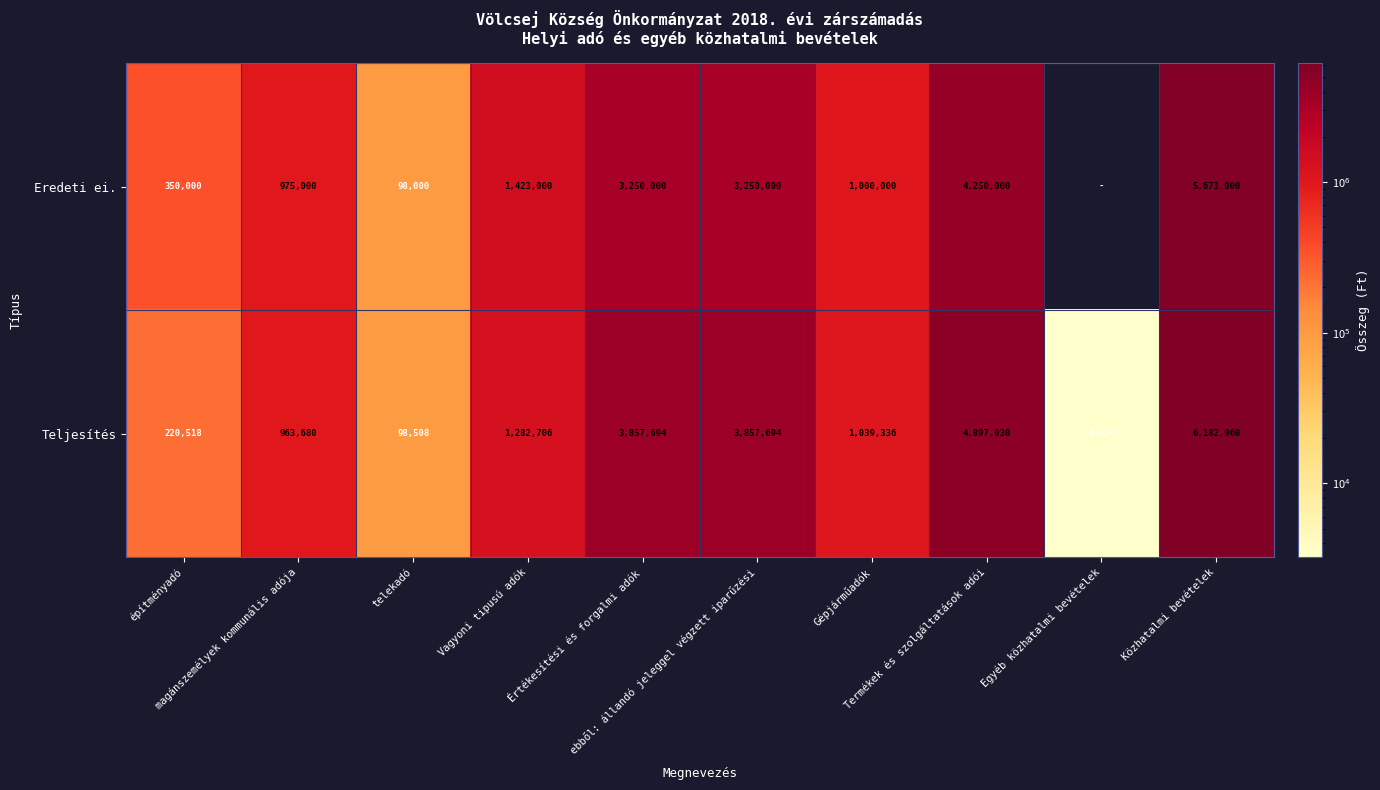

Between Vagyoni tipusú adók and Értékesítési és forgalmi adók, which series saw the biggest shift?

Teljesítés